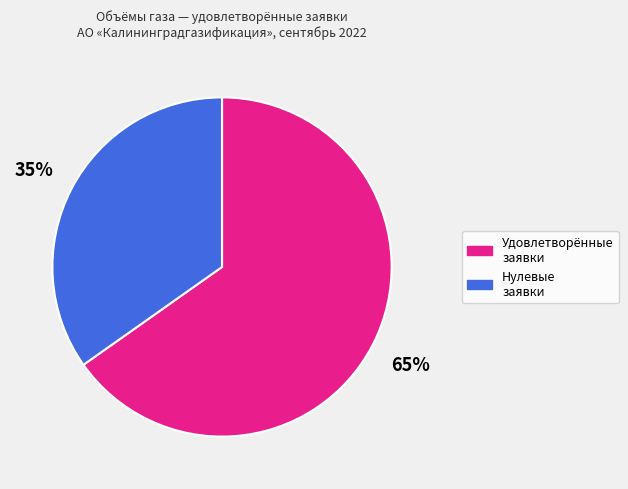

To the nearest percent, what is the difference between the largest and smallest slice percentages?

30%